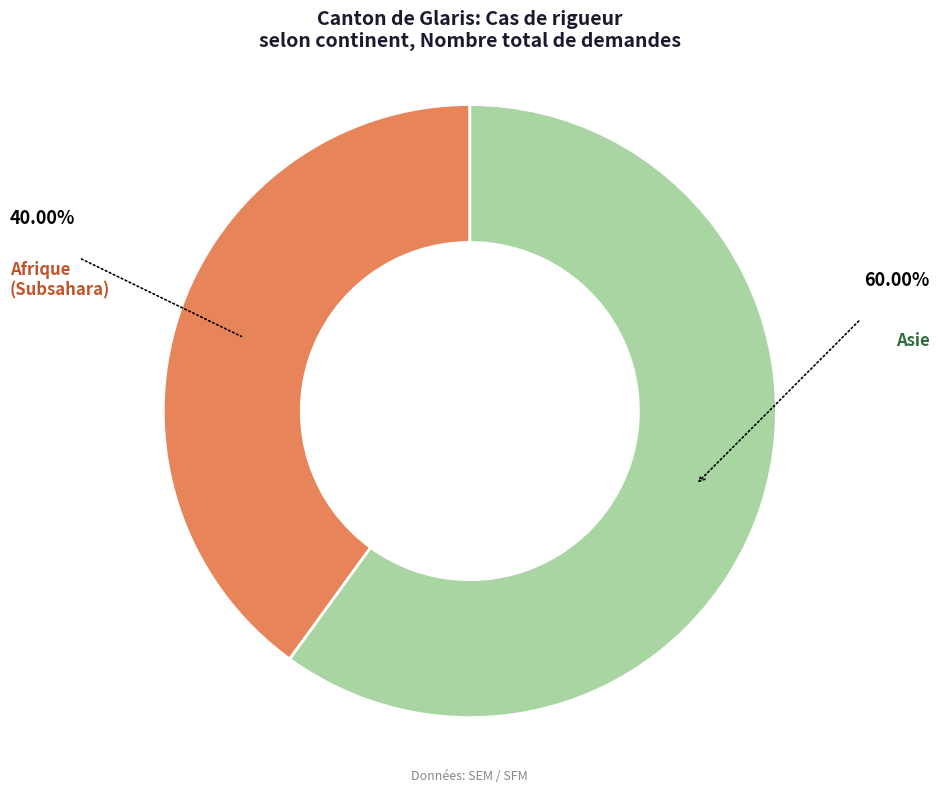

True or false: Asie accounts for 60% of the total.

True